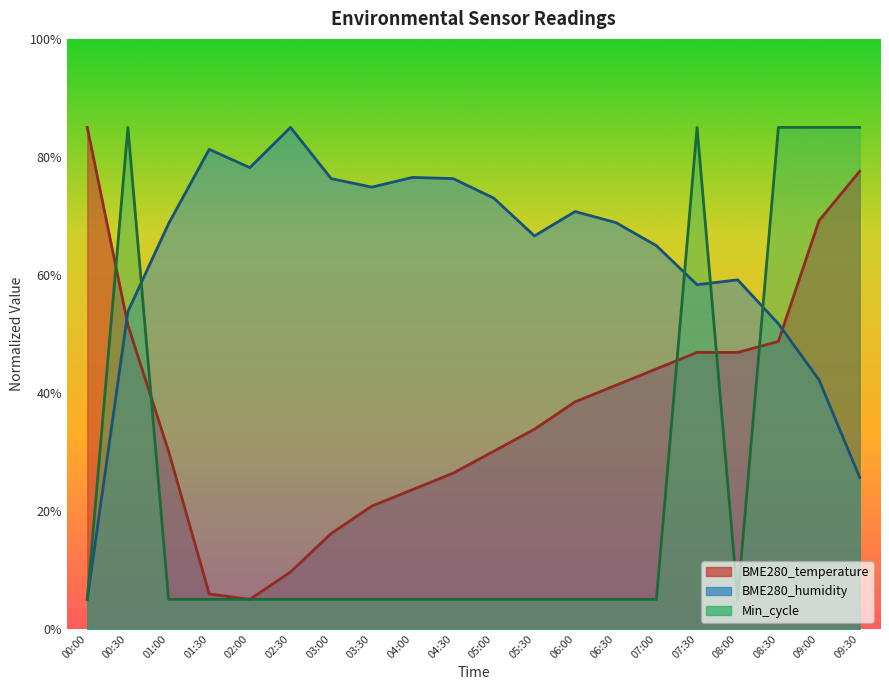

What position from the left is 01:00?

3